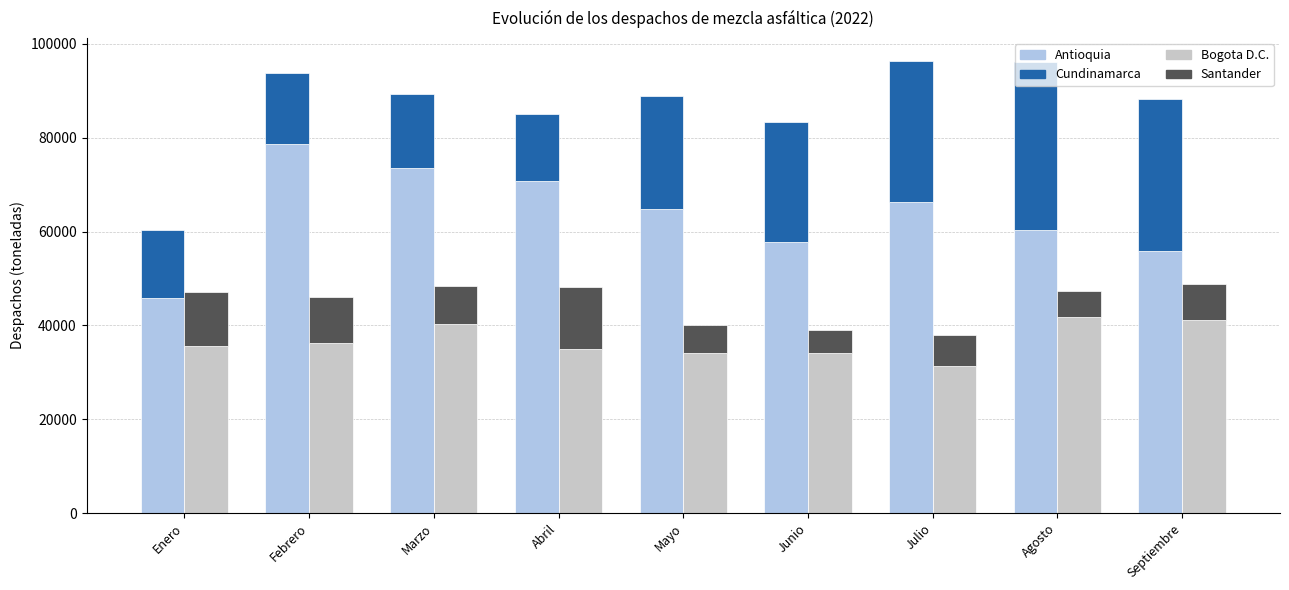

Which category has the lowest value in the Bogota D.C. series?

Julio